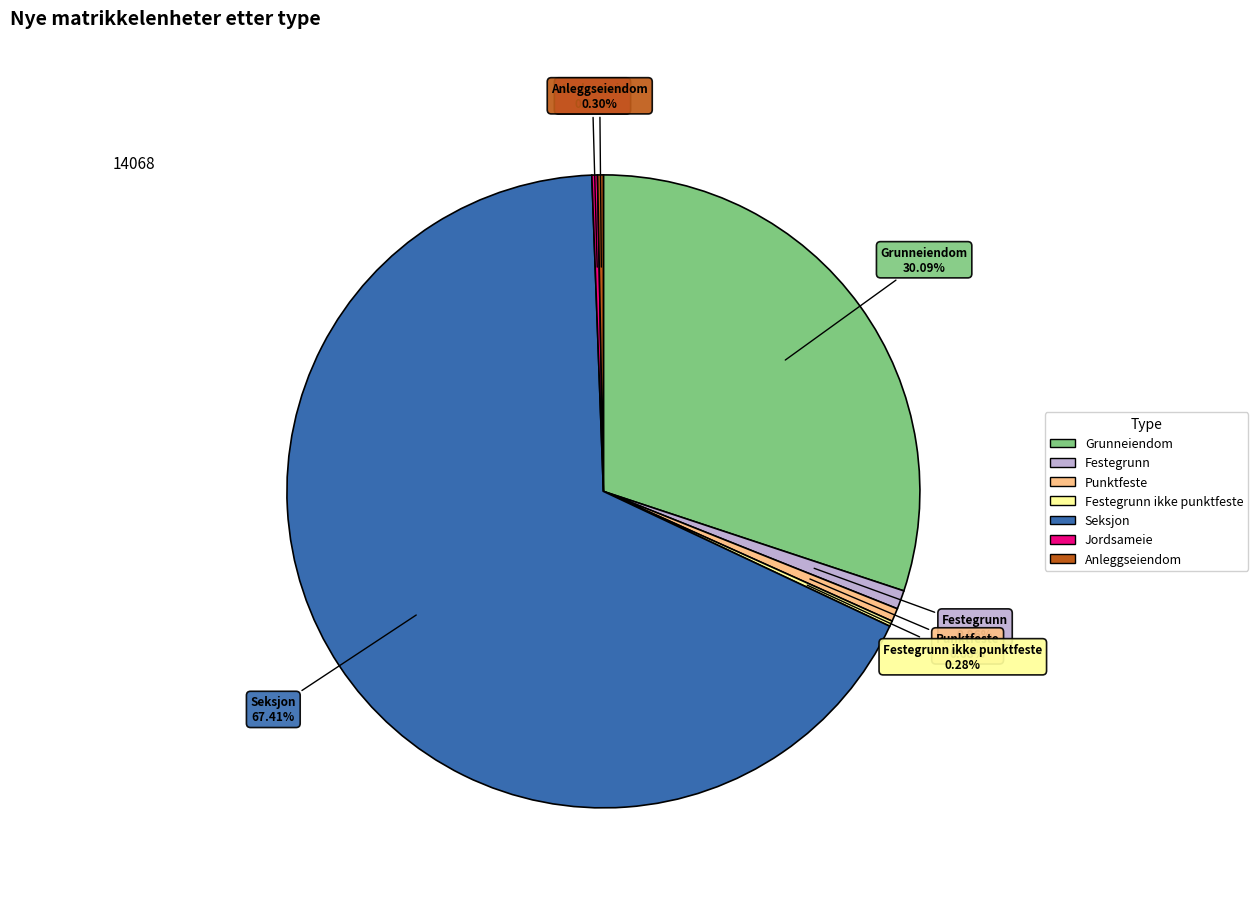

What percentage do Jordsameie and Festegrunn together represent?

1.2%